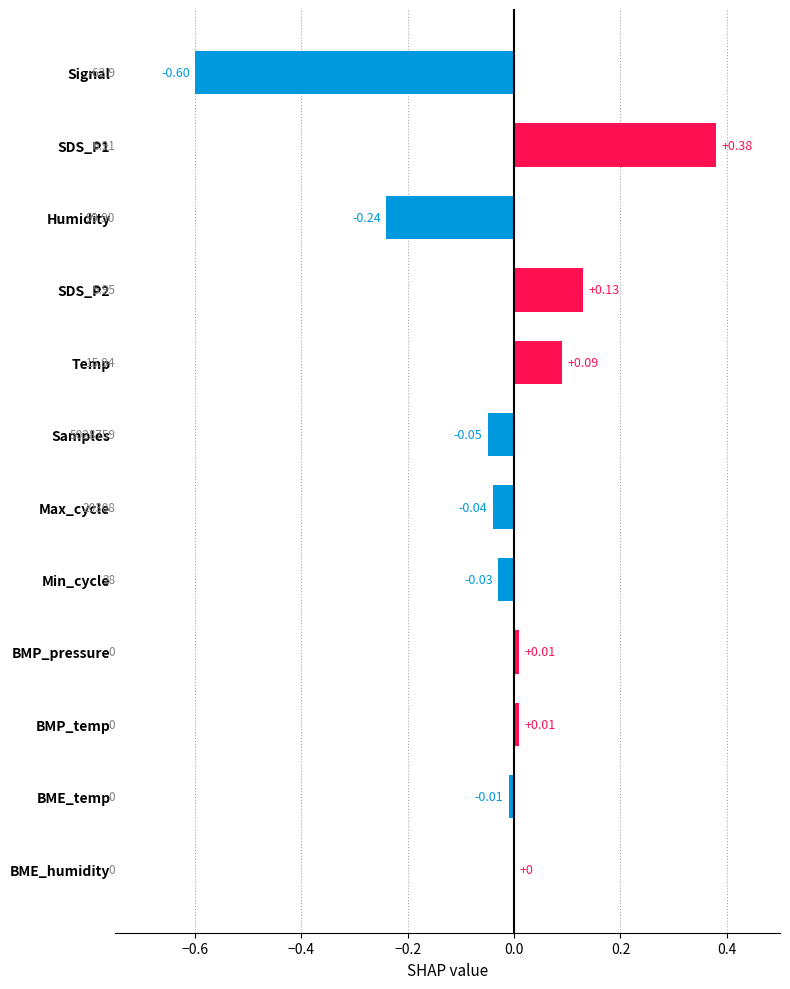

At which label is the value closest to 0?

BME_humidity